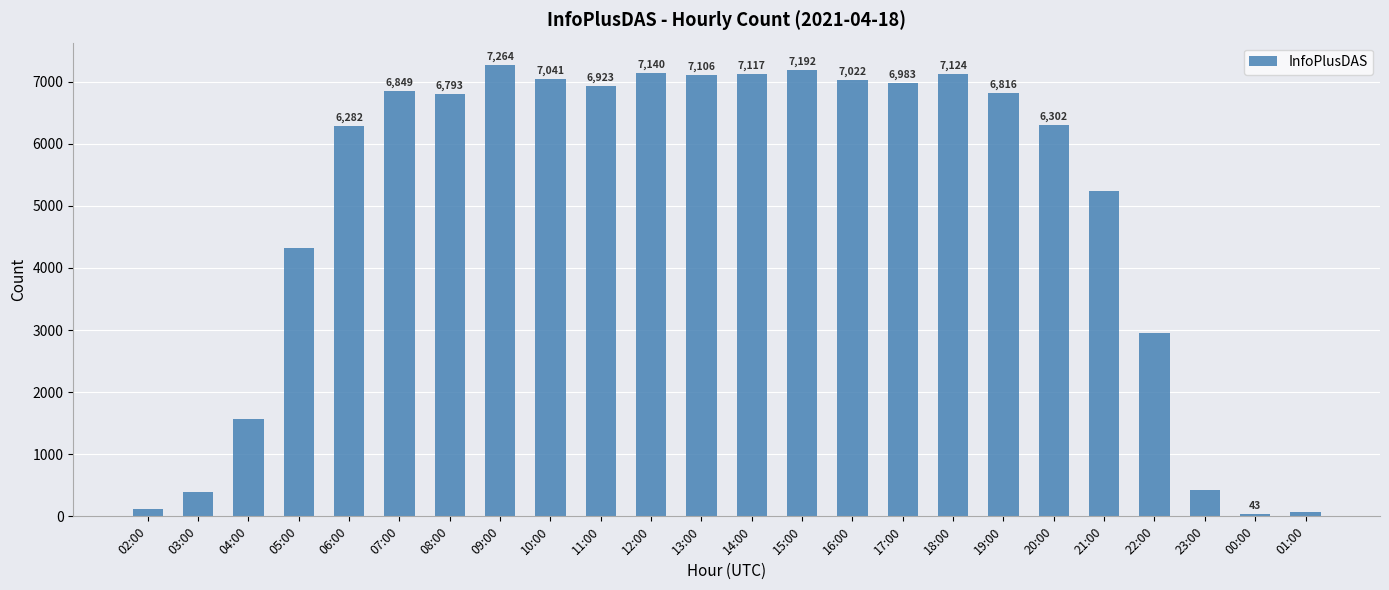

Is it true that the value at 20:00 is 6302?

True